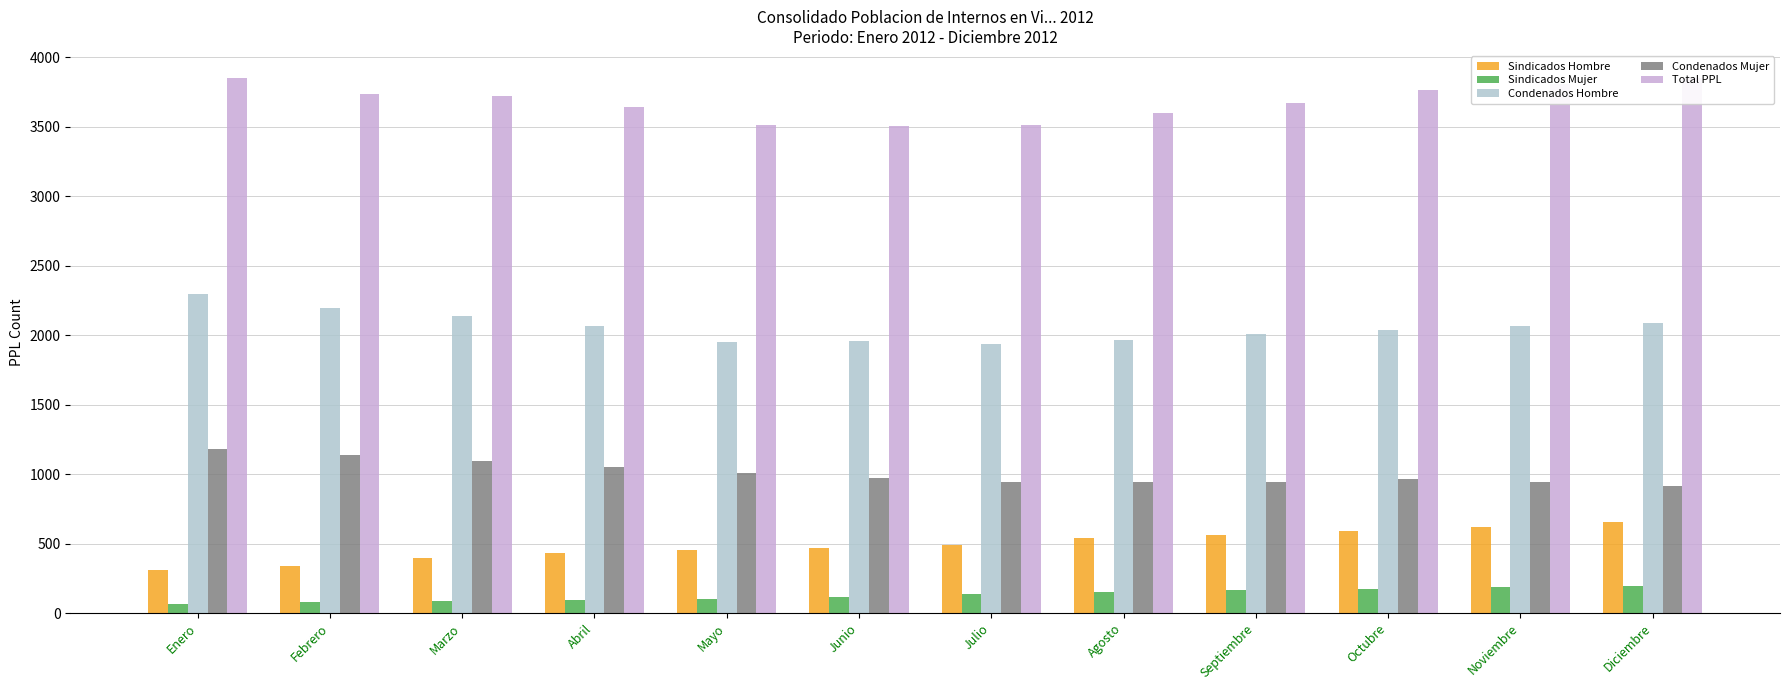

The Total PPL series shows 5647 at Enero. True or false?

False